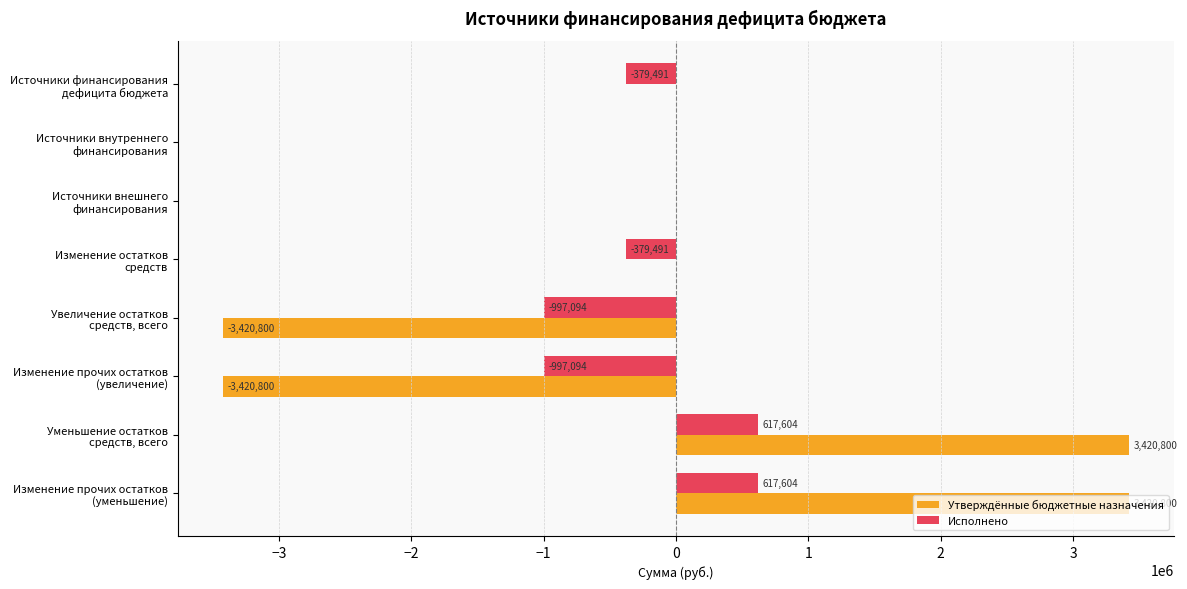

What is the greatest value displayed?

3420800.0